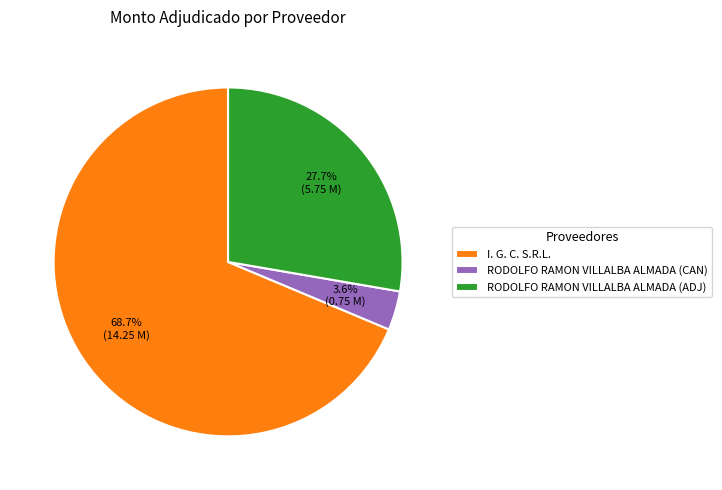

Is it true that I. G. C. S.R.L. is 69% of the pie?

True